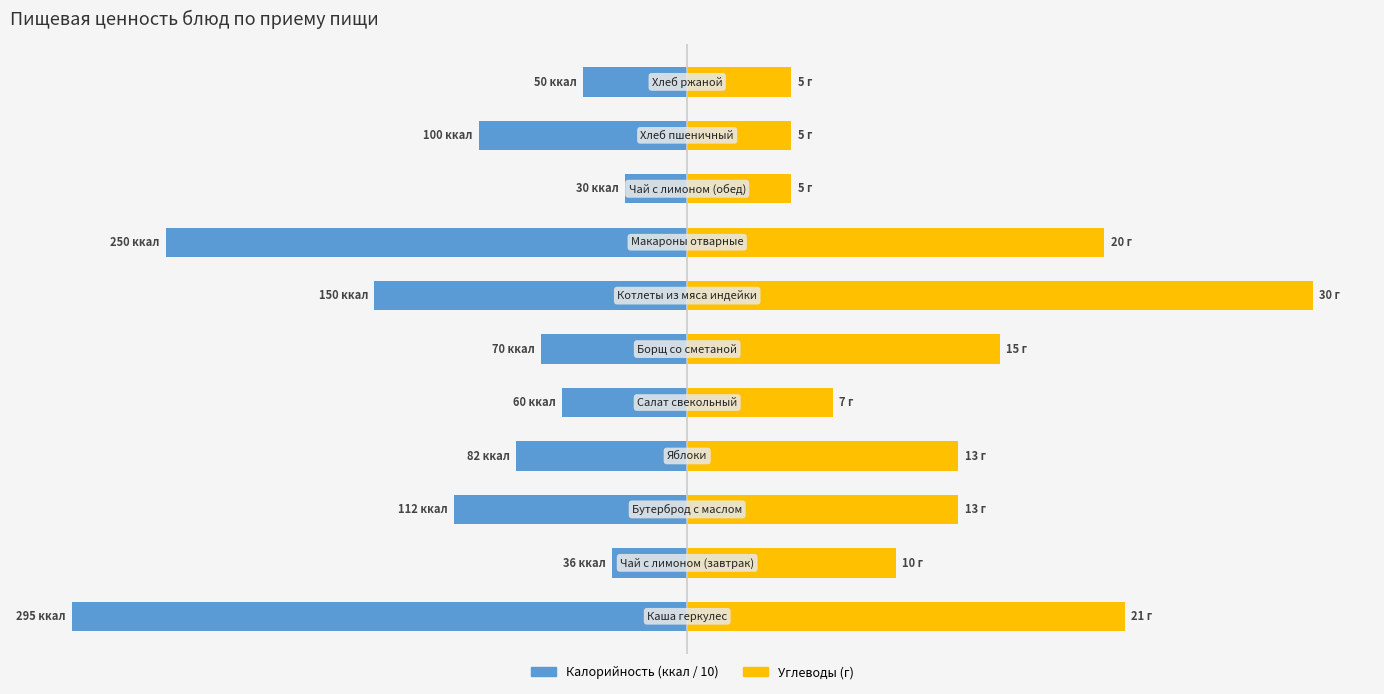

Count the number of categories in the chart.

11